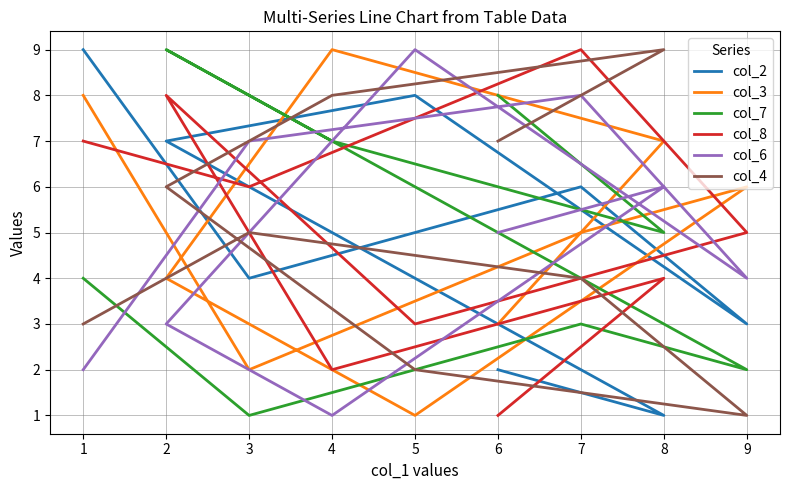

How many data points does each series have?

9